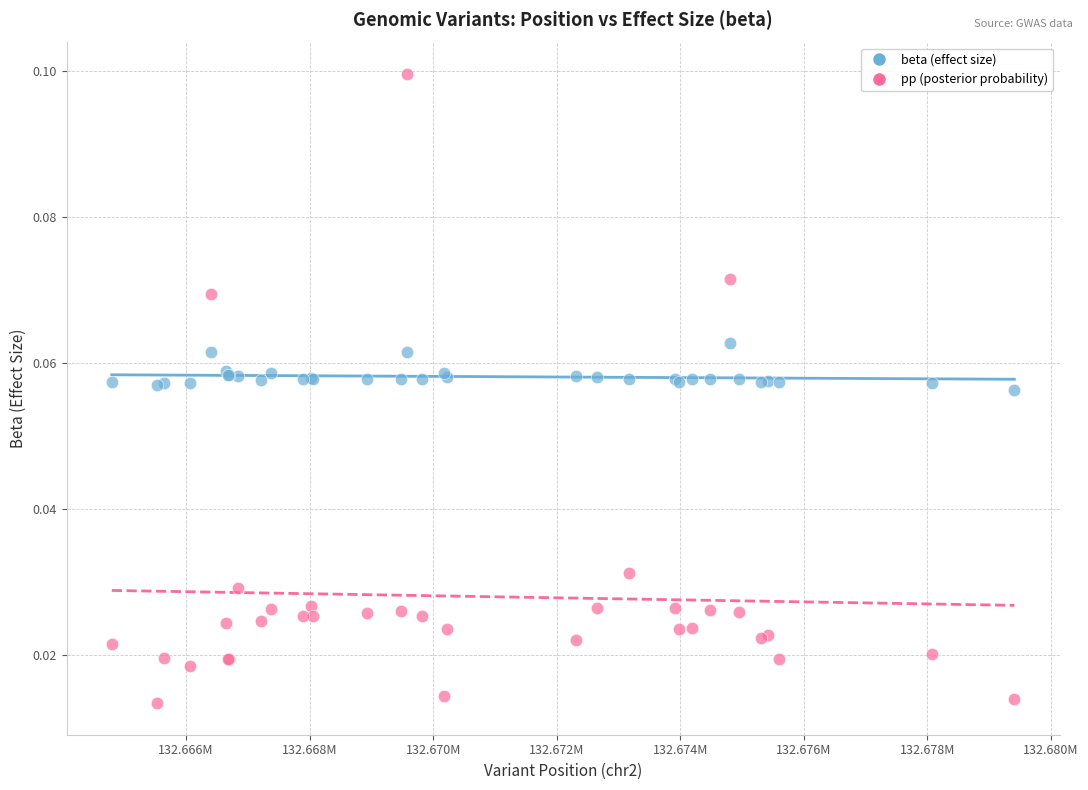

Which series reaches the maximum Y coordinate?

pp (posterior probability)